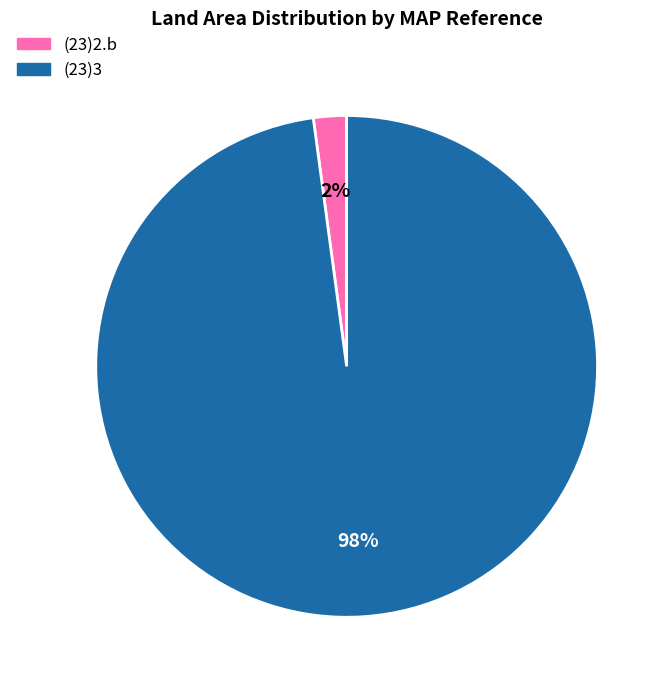

Which slice represents more than half of the pie?

(23)3